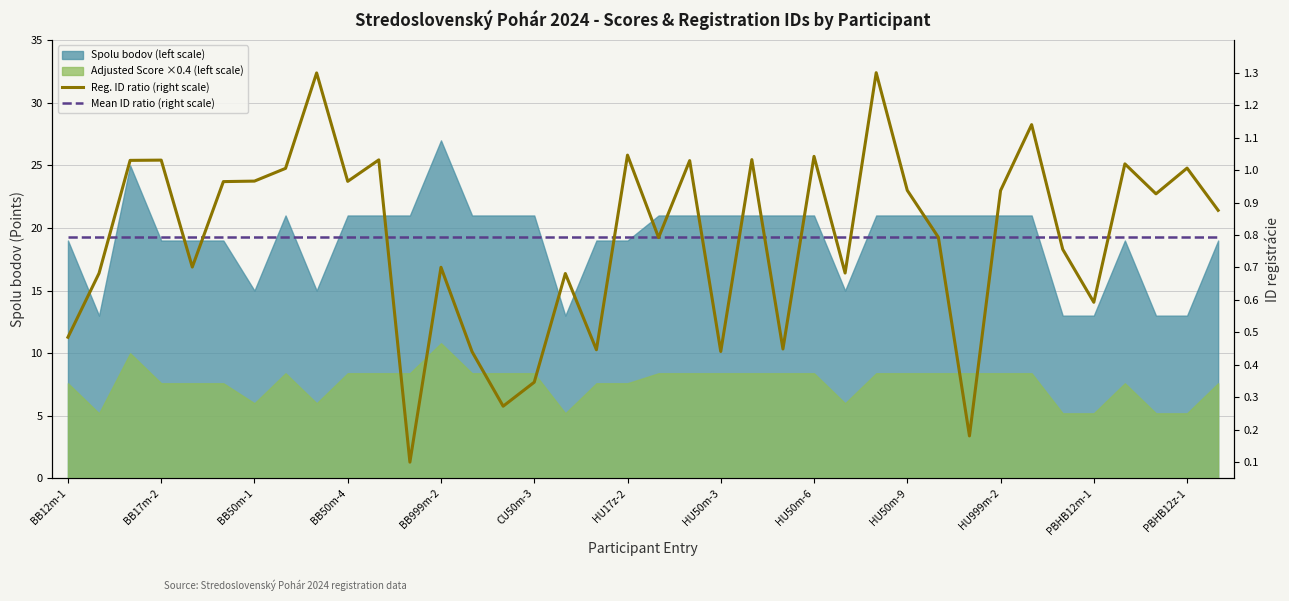

In Reg. ID ratio (right scale), how many points are higher than both neighbors (excluding endpoints)?

13